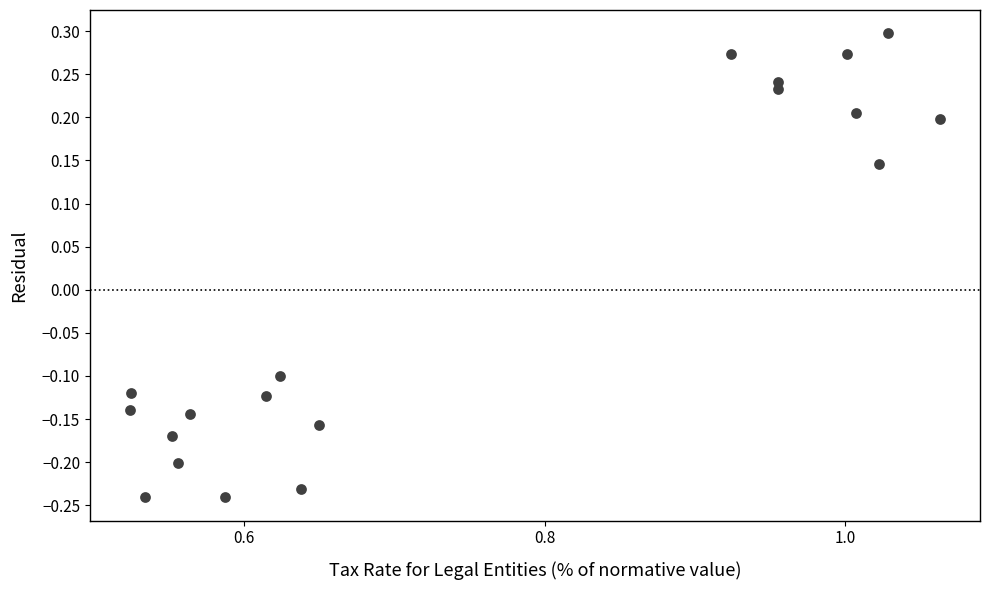

What is the range of Y values (max minus min)?

0.5